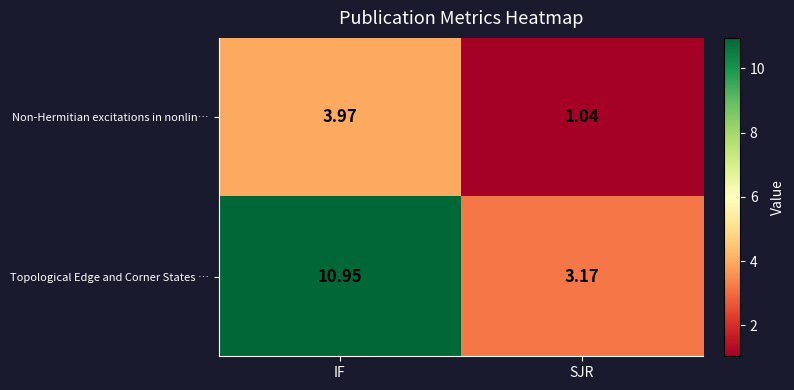

At which label does Non-Hermitian excitations in nonlin… first exceed 3?

IF